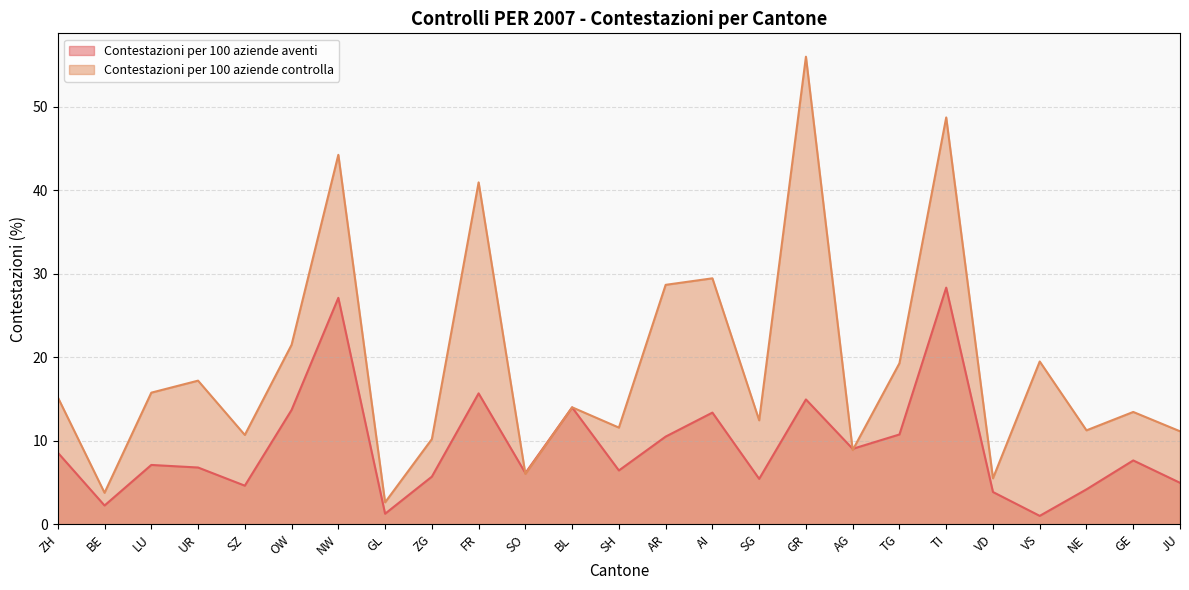

Reading right to left, what are all the values shown in this chart?

Contestazioni per 100 aziende aventi: JU=5.0	GE=7.6	NE=4.2	VS=1.0	VD=3.9	TI=28.3	TG=10.8	AG=9.0	GR=15.0	SG=5.4	AI=13.4	AR=10.5	SH=6.4	BL=14.0	SO=6.1	FR=15.7	ZG=5.7	GL=1.3	NW=27.1	OW=13.7	SZ=4.6	UR=6.8	LU=7.1	BE=2.2	ZH=8.6
Contestazioni per 100 aziende controlla: JU=11.1	GE=13.5	NE=11.2	VS=19.5	VD=5.5	TI=48.7	TG=19.3	AG=8.9	GR=56.0	SG=12.4	AI=29.5	AR=28.7	SH=11.6	BL=14.0	SO=6.0	FR=41.0	ZG=10.2	GL=2.6	NW=44.3	OW=21.5	SZ=10.7	UR=17.2	LU=15.8	BE=3.8	ZH=15.2